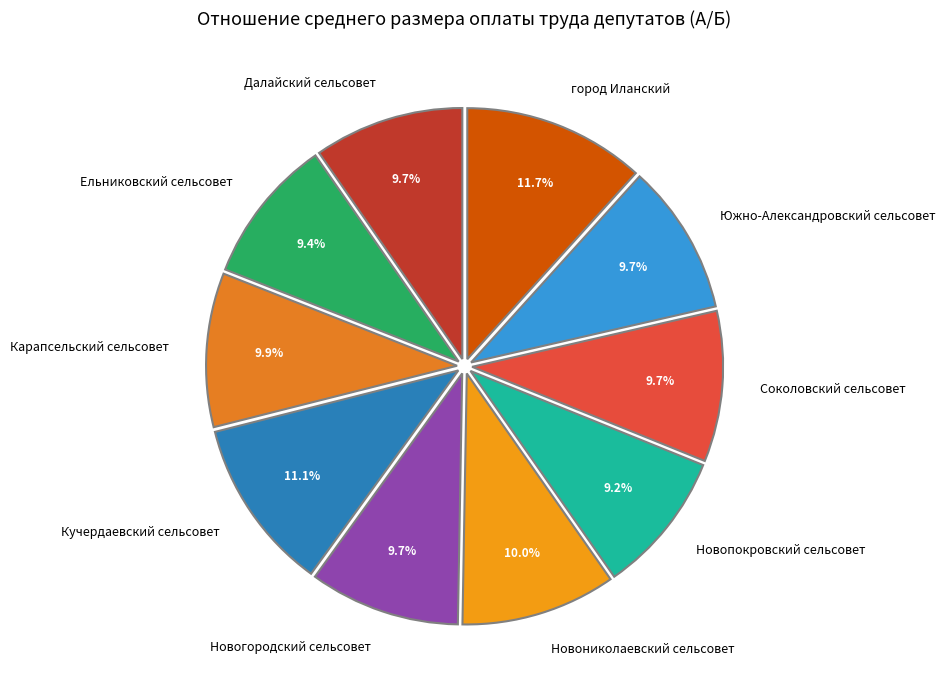

To the nearest percent, what is the average slice percentage?

10%